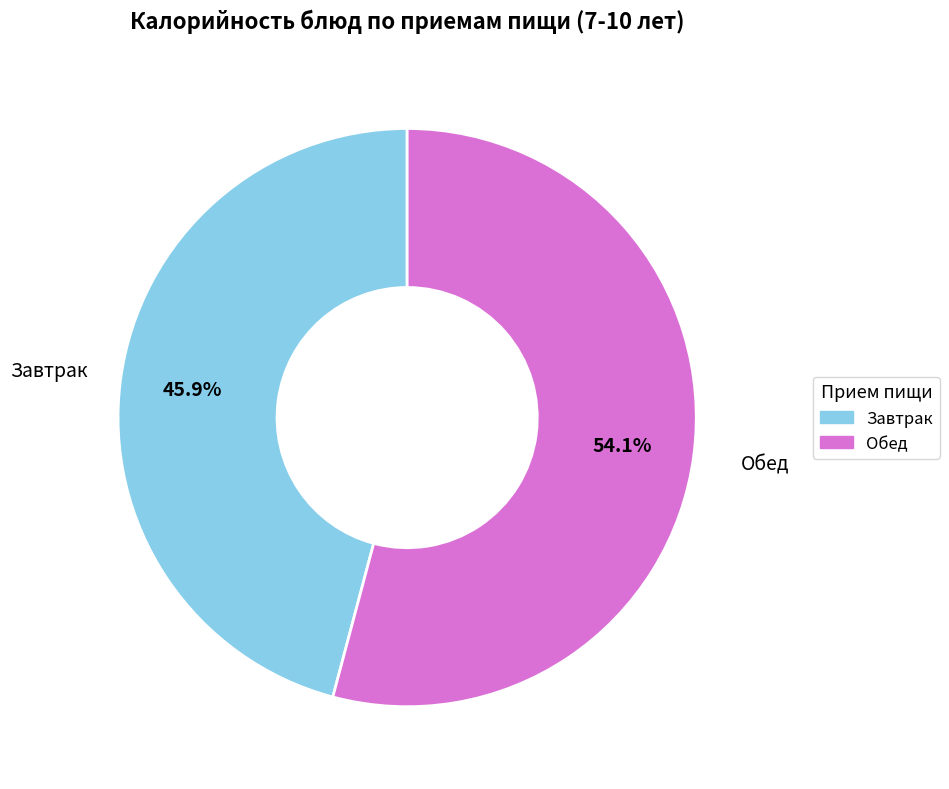

Is there any slice that represents more than half of the pie?

Yes